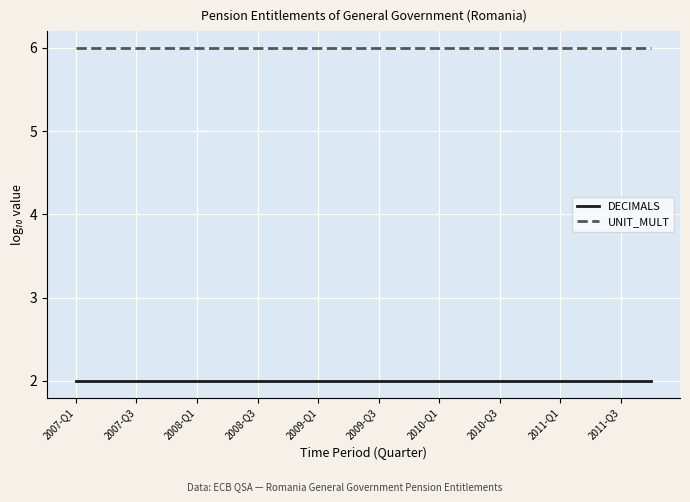

Which series has the largest total across all categories?

UNIT_MULT